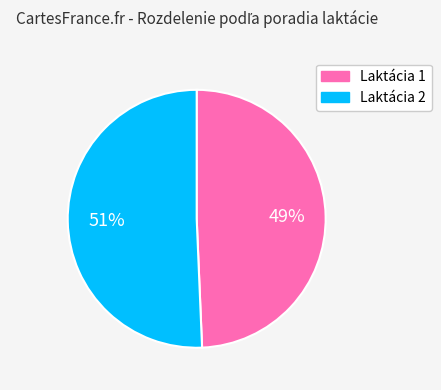

Which slice is the largest?

Laktácia 2